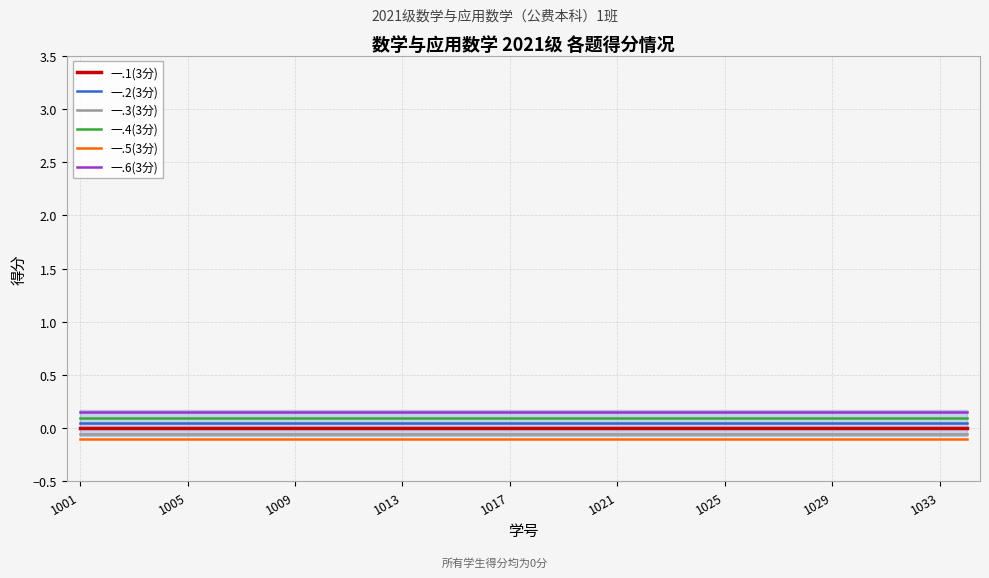

At which label does 一.1(3分) reach its minimum?

1001